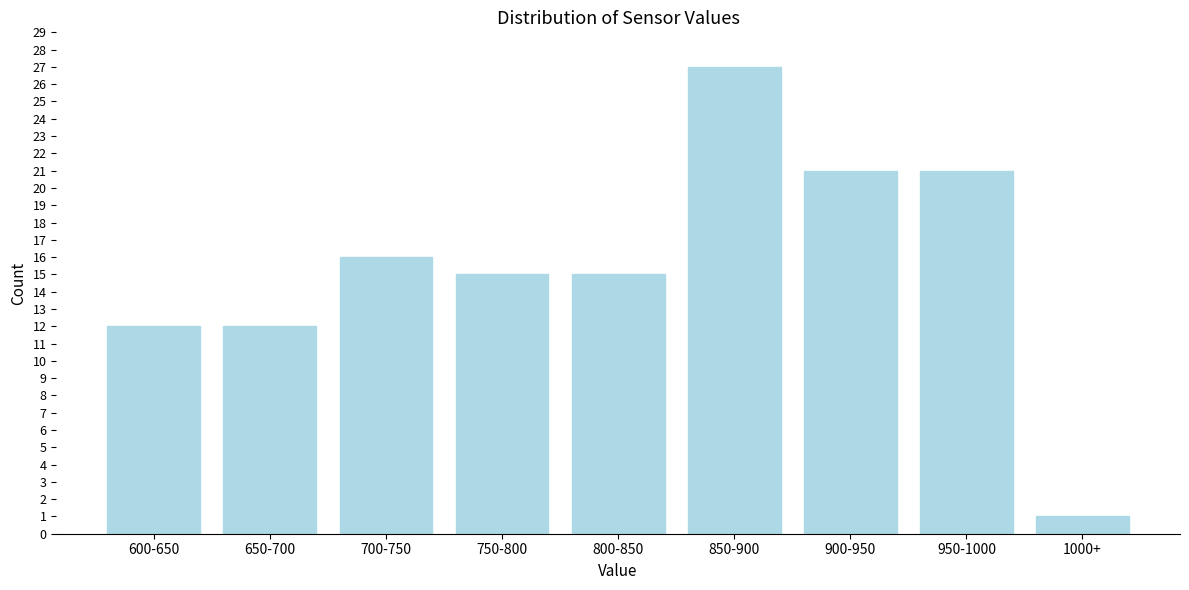

Reading right to left, extract all data points from this chart.

1000+=1	950-1000=21	900-950=21	850-900=27	800-850=15	750-800=15	700-750=16	650-700=12	600-650=12